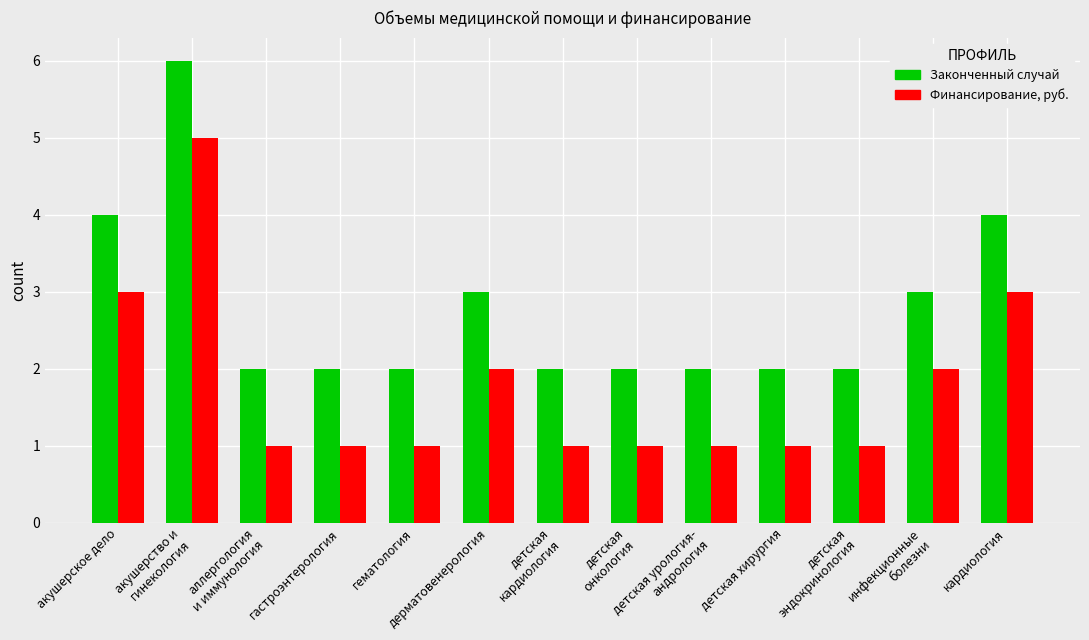

At which category is the sum across all series the highest?

акушерство и
гинекология